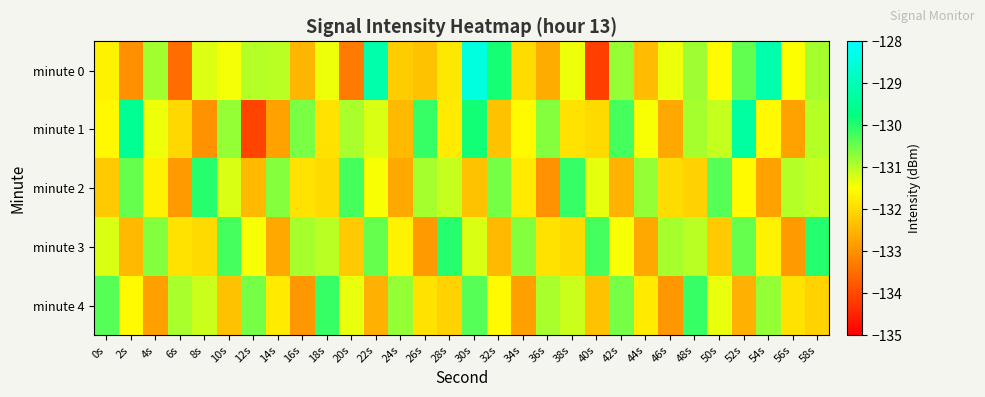

Reading left to right, list all the values displayed in this chart.

minute 0: 0s=-131.7	2s=-133.0	4s=-130.9	6s=-133.5	8s=-131.3	10s=-131.4	12s=-131.0	14s=-131.0	16s=-132.5	18s=-131.4	20s=-133.3	22s=-129.2	24s=-132.2	26s=-132.3	28s=-131.8	30s=-128.4	32s=-129.9	34s=-132.0	36s=-132.6	38s=-131.4	40s=-134.1	42s=-130.8	44s=-132.4	46s=-131.4	48s=-130.8	50s=-131.5	52s=-130.4	54s=-129.2	56s=-131.5	58s=-130.9
minute 1: 0s=-131.6	2s=-129.5	4s=-131.4	6s=-132.0	8s=-133.0	10s=-130.8	12s=-134.1	14s=-132.8	16s=-130.6	18s=-131.9	20s=-130.9	22s=-131.2	24s=-132.5	26s=-130.1	28s=-131.8	30s=-129.9	32s=-132.3	34s=-131.6	36s=-130.7	38s=-131.9	40s=-132.0	42s=-130.2	44s=-131.5	46s=-132.7	48s=-130.9	50s=-131.1	52s=-129.3	54s=-131.6	56s=-132.8	58s=-131.0
minute 2: 0s=-132.2	2s=-130.5	4s=-131.7	6s=-132.9	8s=-130.0	10s=-131.2	12s=-132.5	14s=-130.7	16s=-131.9	18s=-132.0	20s=-130.2	22s=-131.5	24s=-132.7	26s=-130.9	28s=-131.1	30s=-132.3	32s=-130.6	34s=-131.8	36s=-133.0	38s=-130.1	40s=-131.3	42s=-132.6	44s=-130.8	46s=-132.0	48s=-132.1	50s=-130.3	52s=-131.6	54s=-132.8	56s=-131.0	58s=-131.1
minute 3: 0s=-131.2	2s=-132.5	4s=-130.7	6s=-131.9	8s=-132.0	10s=-130.2	12s=-131.5	14s=-132.7	16s=-130.9	18s=-131.0	20s=-132.2	22s=-130.5	24s=-131.7	26s=-132.9	28s=-130.0	30s=-131.2	32s=-132.5	34s=-130.7	36s=-131.9	38s=-132.0	40s=-130.2	42s=-131.5	44s=-132.7	46s=-130.9	48s=-131.0	50s=-132.2	52s=-130.5	54s=-131.7	56s=-132.9	58s=-130.0
minute 4: 0s=-130.3	2s=-131.6	4s=-132.8	6s=-130.9	8s=-131.1	10s=-132.3	12s=-130.6	14s=-131.8	16s=-132.9	18s=-130.1	20s=-131.3	22s=-132.6	24s=-130.8	26s=-131.9	28s=-132.1	30s=-130.3	32s=-131.6	34s=-132.8	36s=-130.9	38s=-131.1	40s=-132.3	42s=-130.6	44s=-131.8	46s=-132.9	48s=-130.1	50s=-131.3	52s=-132.6	54s=-130.8	56s=-131.9	58s=-132.1